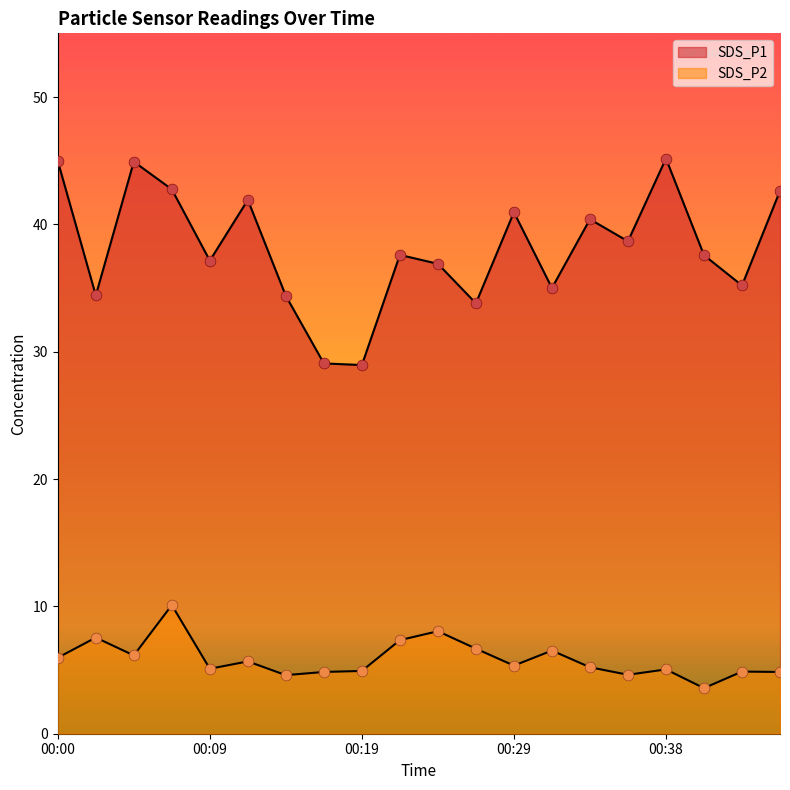

Which series has the widest spread of Y values?

SDS_P1